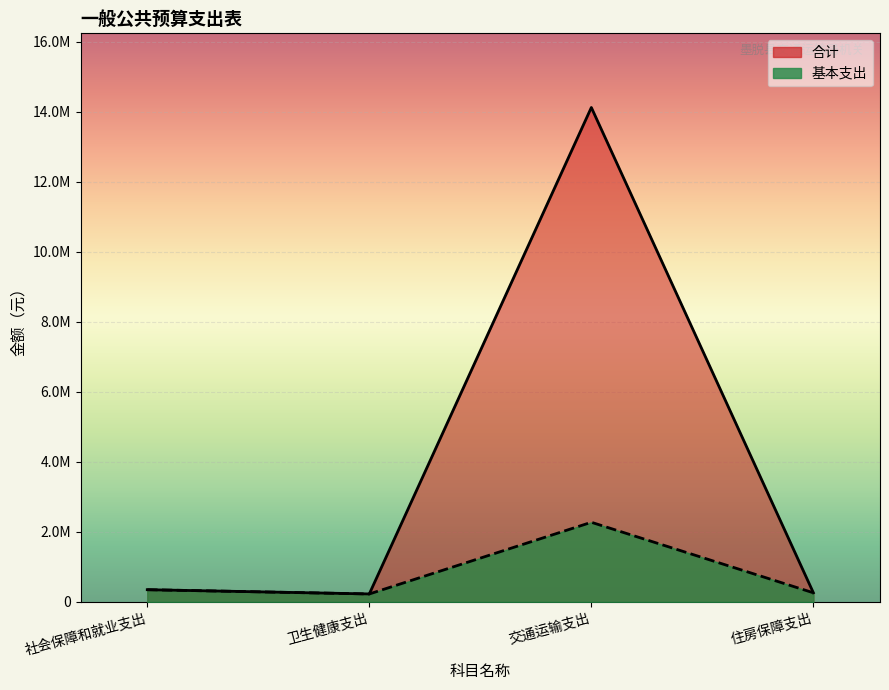

List the labels in order of 基本支出 value, smallest first.

卫生健康支出, 住房保障支出, 社会保障和就业支出, 交通运输支出